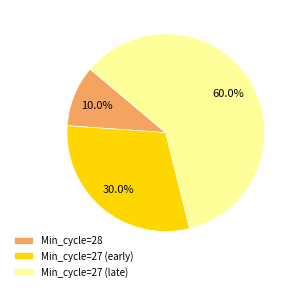

What is the smallest slice in the pie chart?

Min_cycle=28